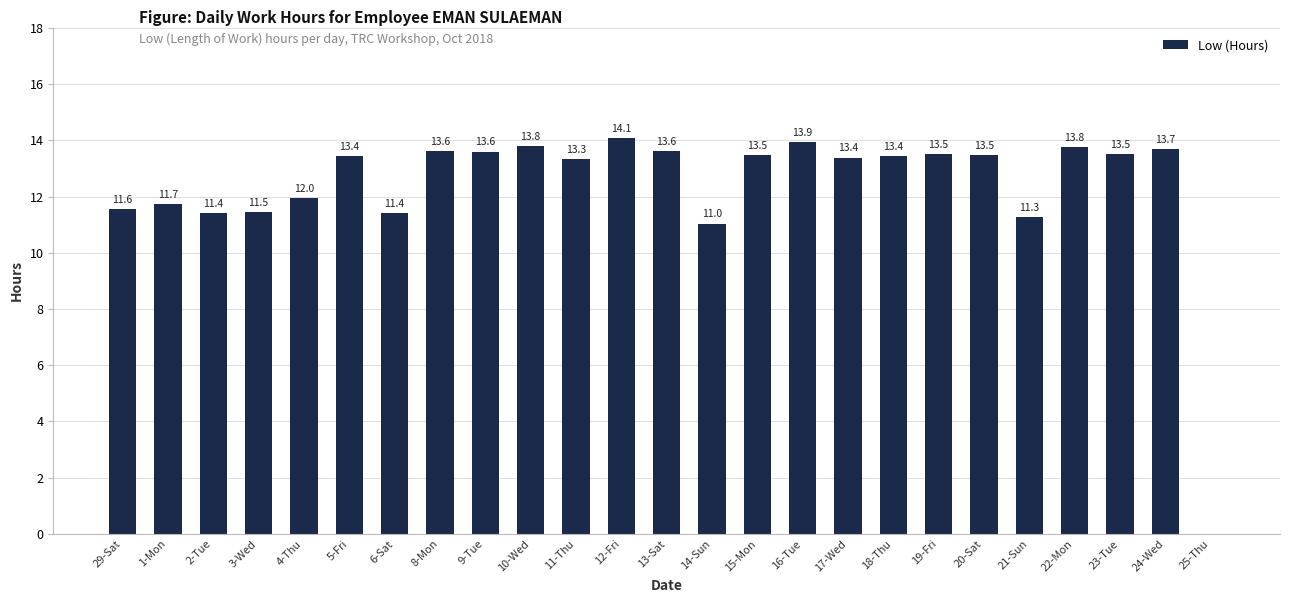

What is the change in value from 3-Wed to 25-Thu?

-11.5